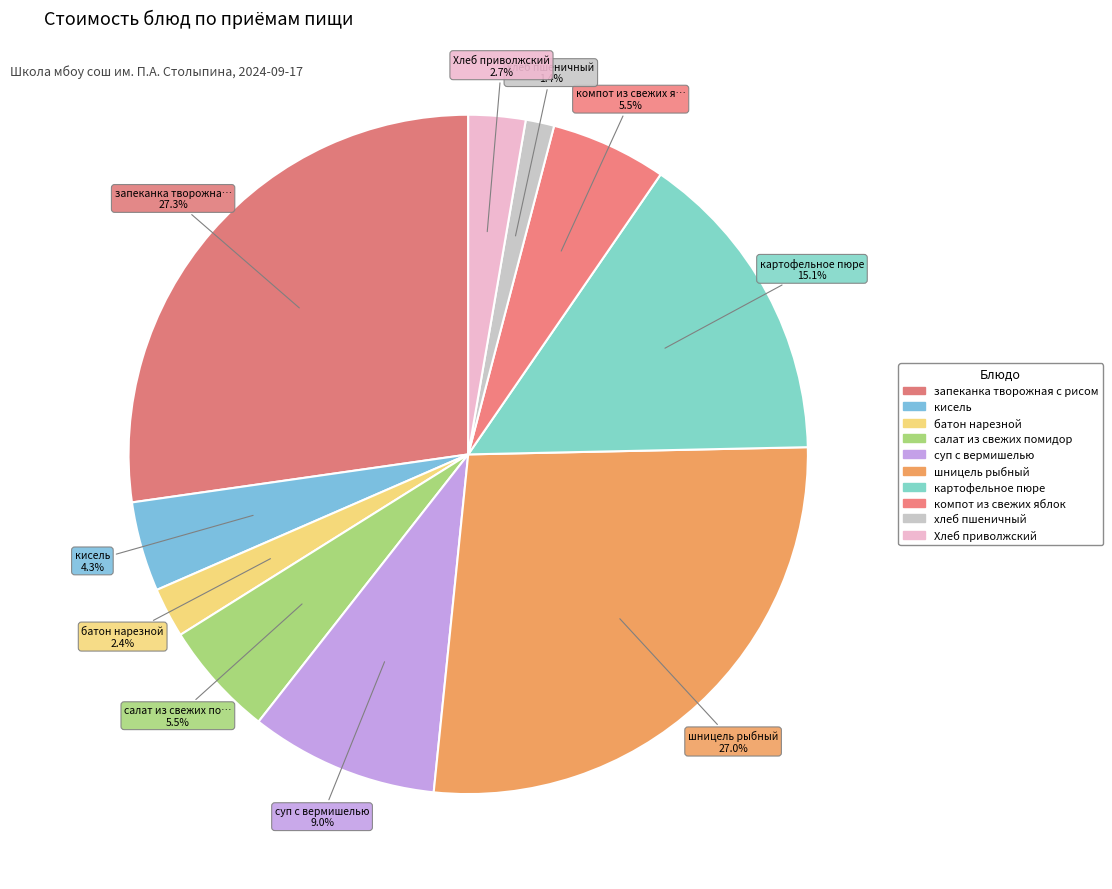

Which has a higher value, картофельное пюре or кисель?

картофельное пюре